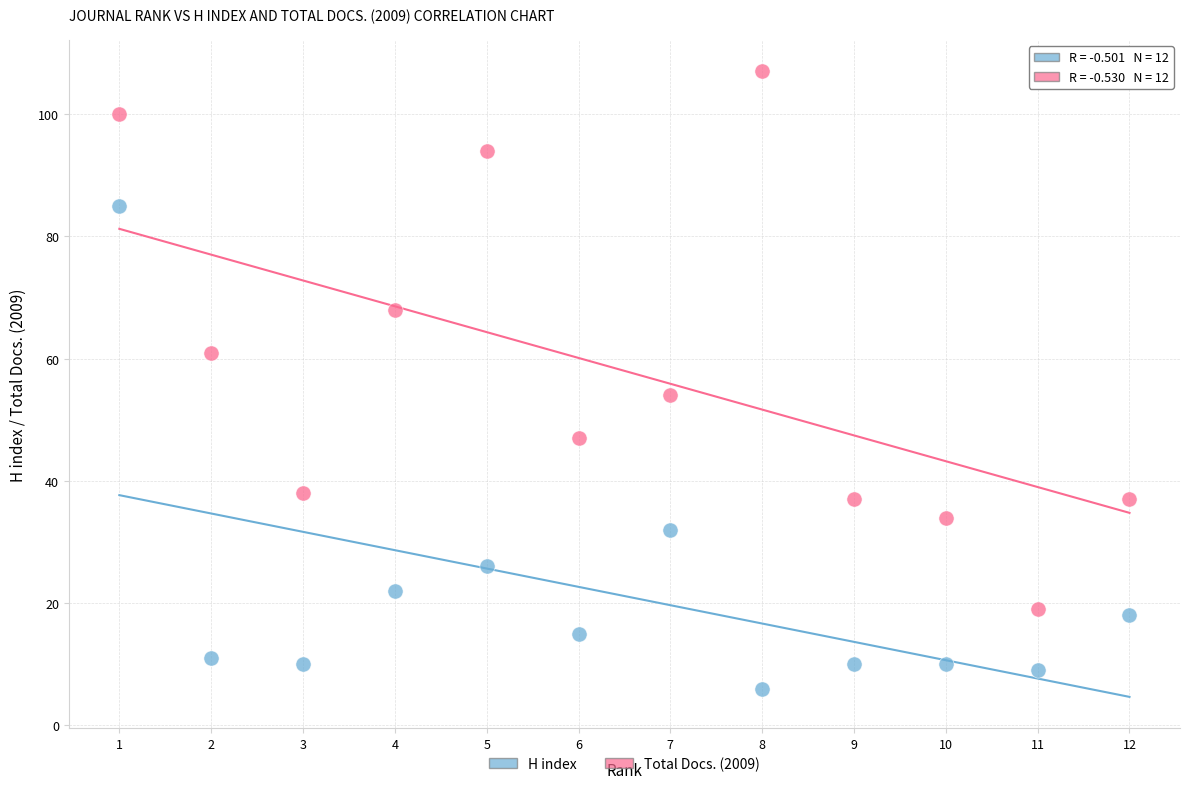

In the H index series, what Y value is closest to 45?

32